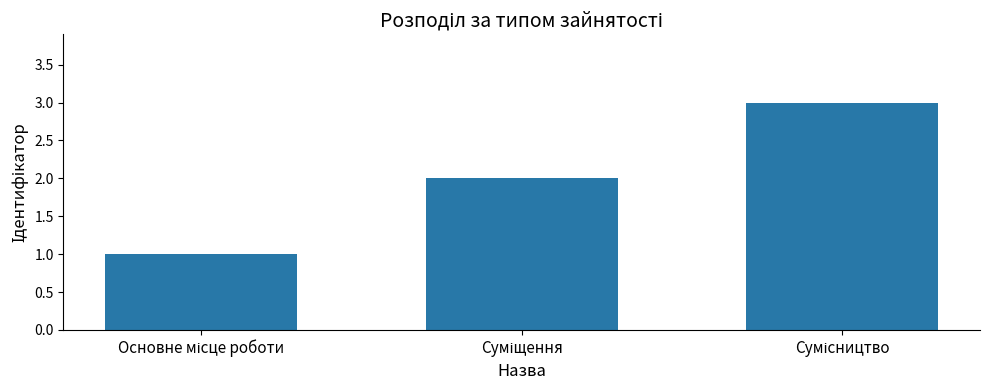

What is the greatest value displayed?

3